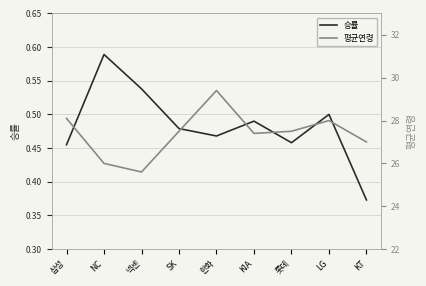

Reading left to right, list all the values displayed in this chart.

승률: 0.5	0.6	0.5	0.5	0.5	0.5	0.5	0.5	0.4
평균연령: 28.1	26.0	25.6	27.5	29.4	27.4	27.5	28.0	27.0